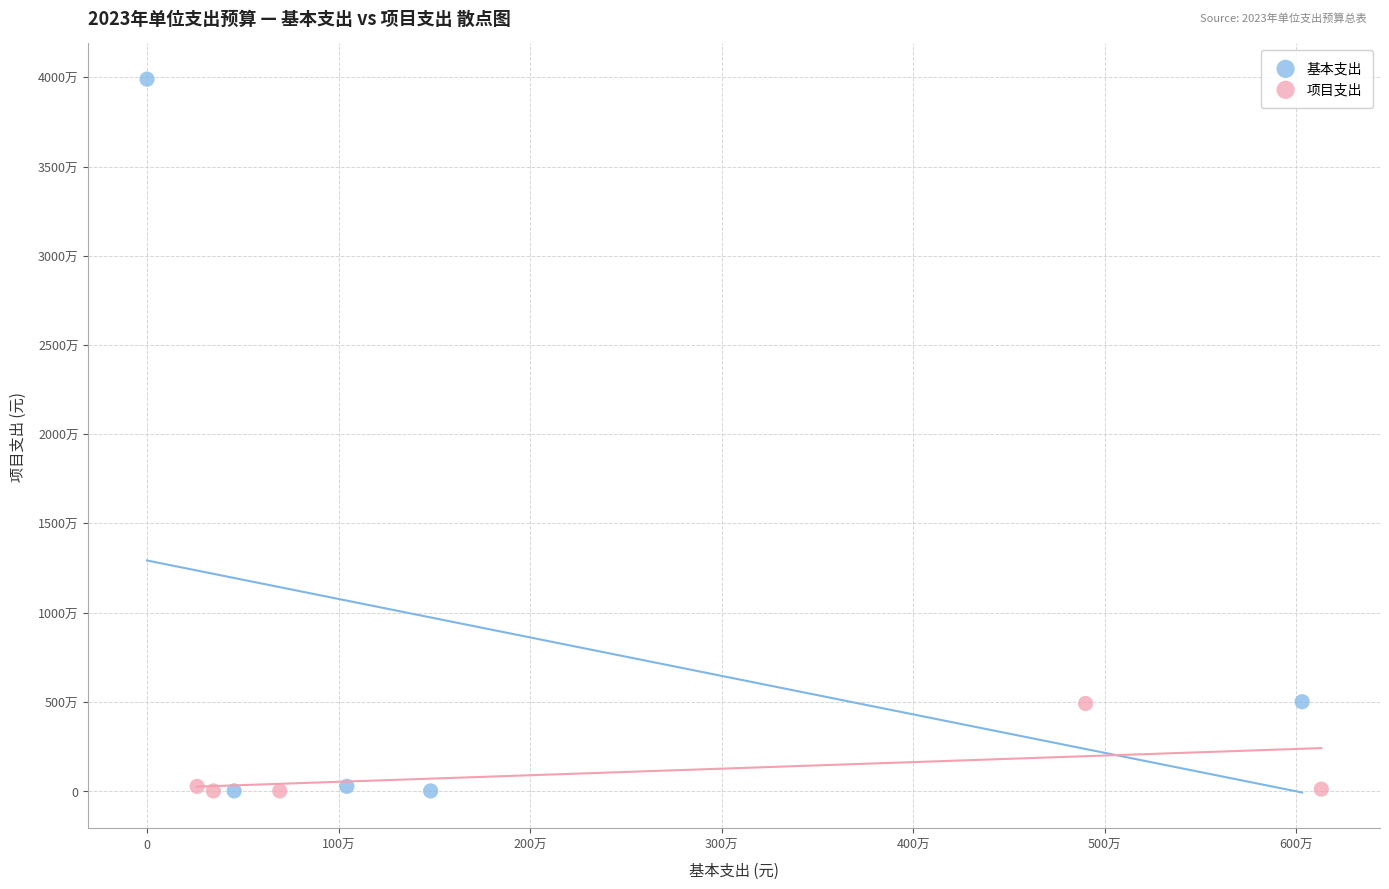

Which series has the largest Y range (max minus min)?

基本支出